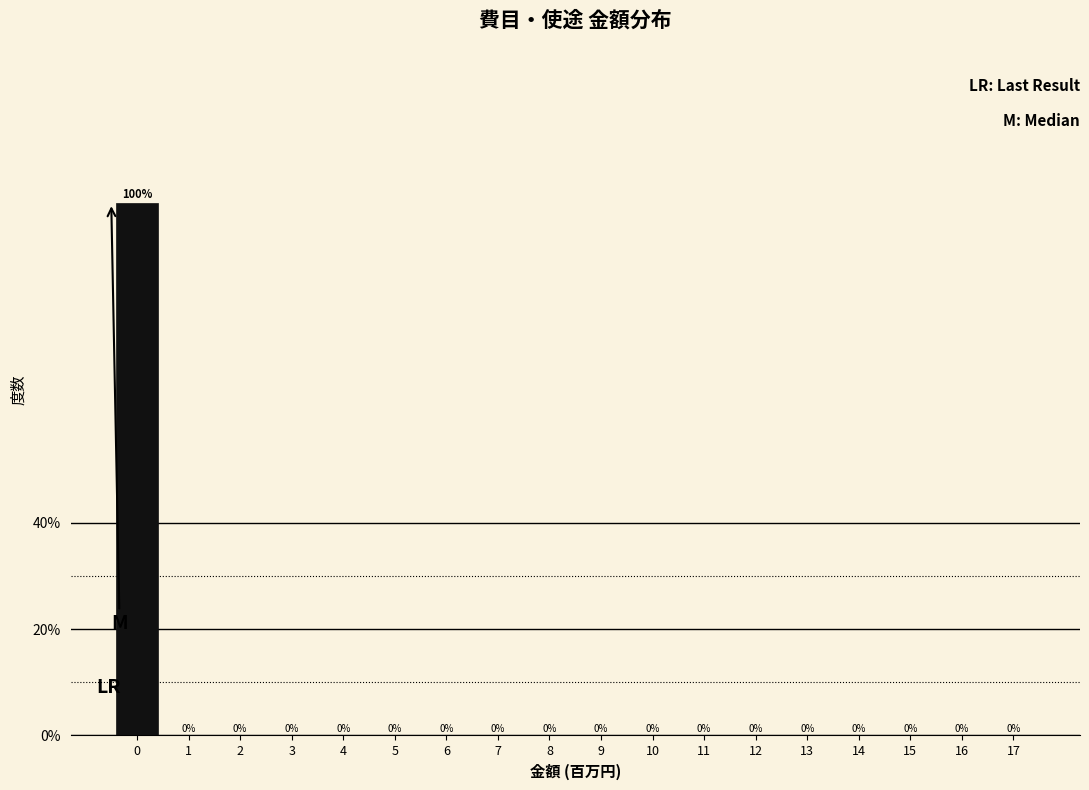

Reading right to left, transcribe all the data shown in this chart.

17=0	16=0	15=0	14=0	13=0	12=0	11=0	10=0	9=0	8=0	7=0	6=0	5=0	4=0	3=0	2=0	1=0	0=100